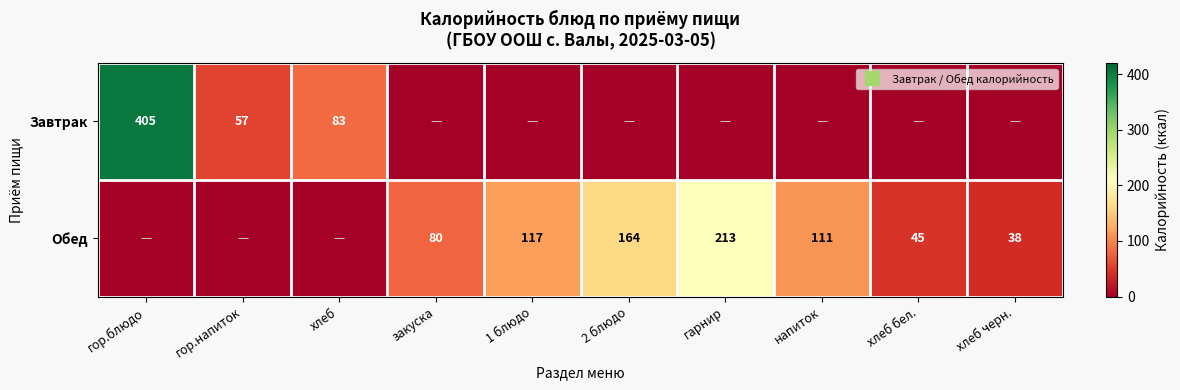

What is the difference between the highest and lowest values at гор.блюдо?

405.0